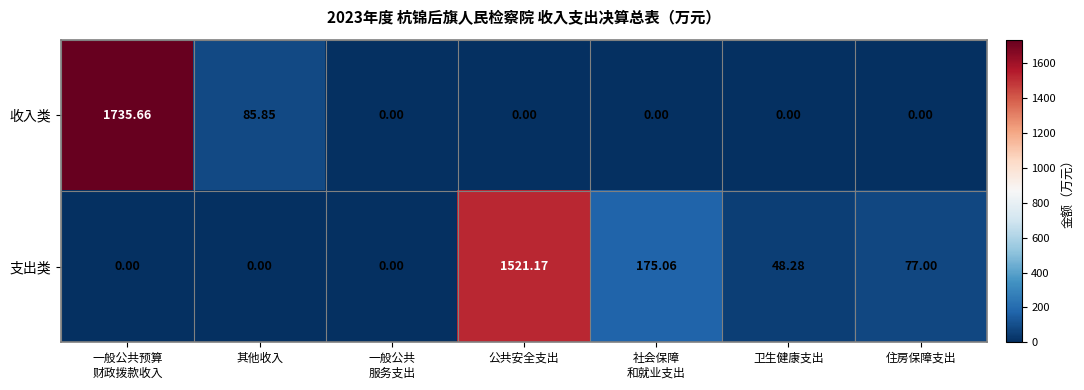

At how many categories does at least one series exceed 127?

3